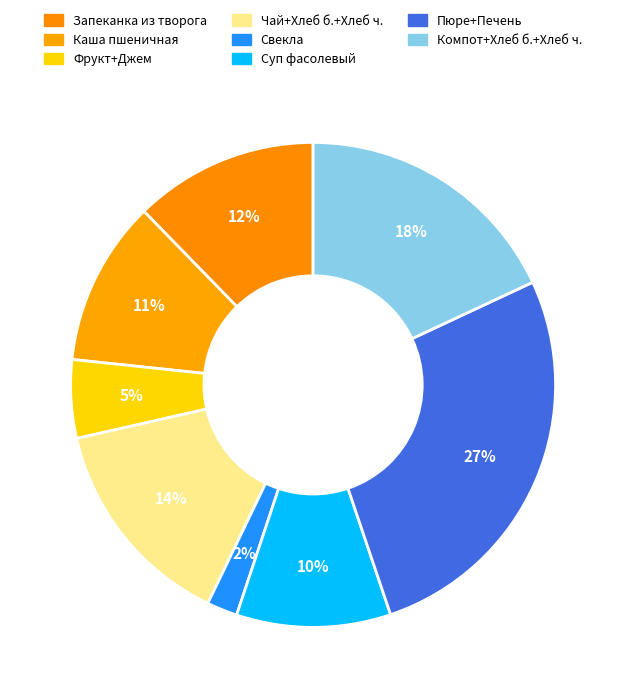

How many slices are in this pie chart?

8